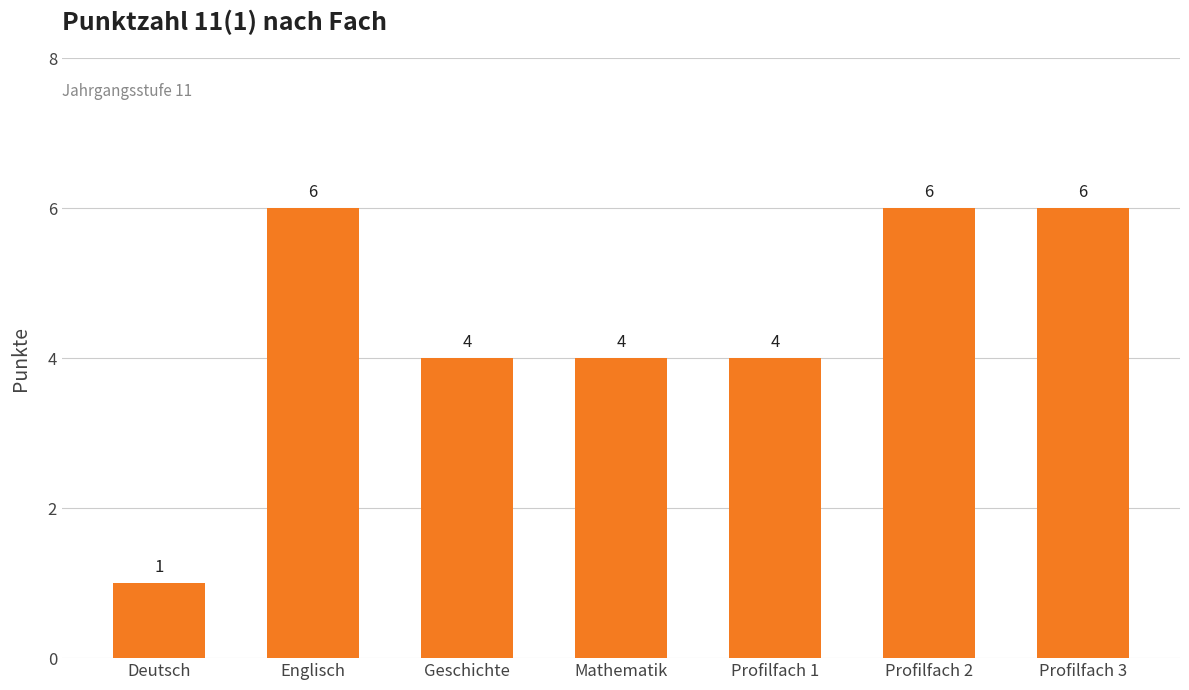

What is the approximate value at Geschichte?

4